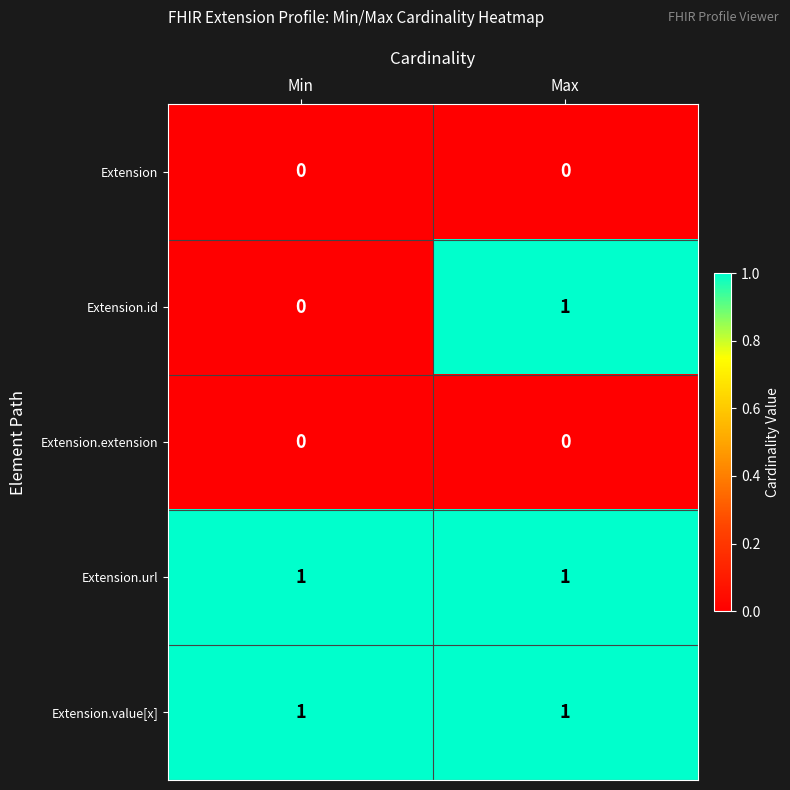

Reading right to left, extract all data points from this chart.

Extension: 0	0
Extension.id: 1	0
Extension.extension: 0	0
Extension.url: 1	1
Extension.value[x]: 1	1